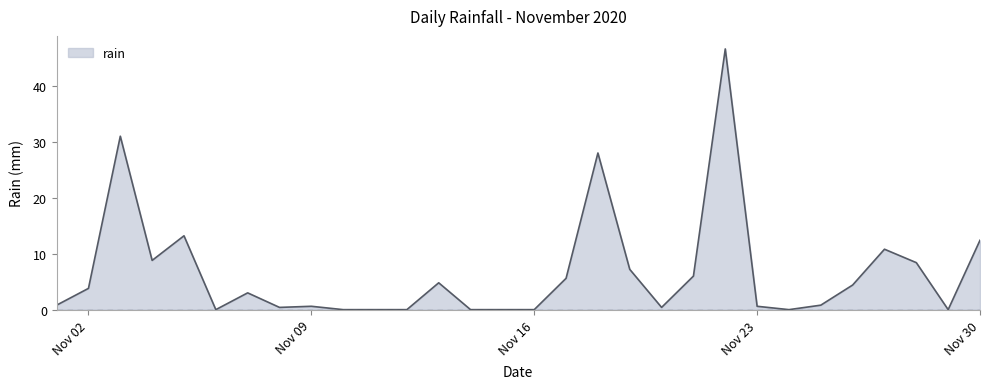

What is the difference between the maximum and minimum values?

46.6